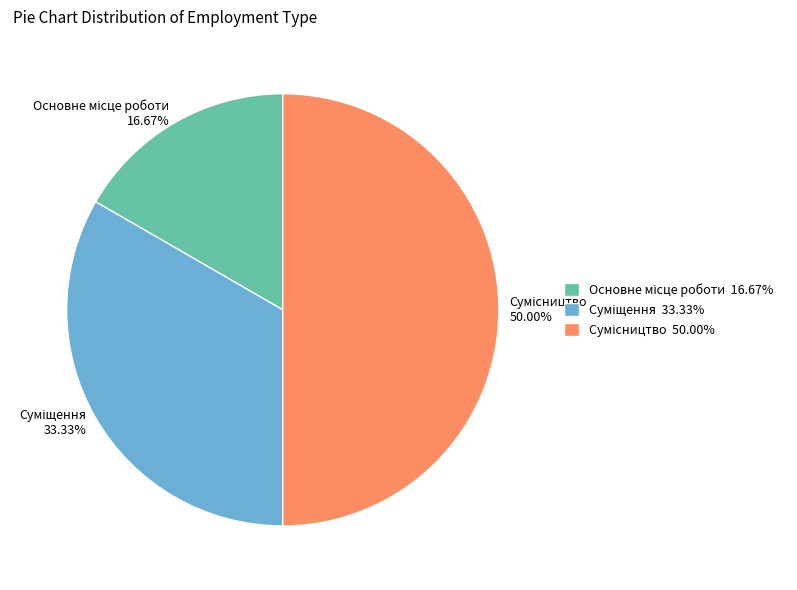

To the nearest percent, what is the difference between the Суміщення and Сумісництво slice percentages?

17%